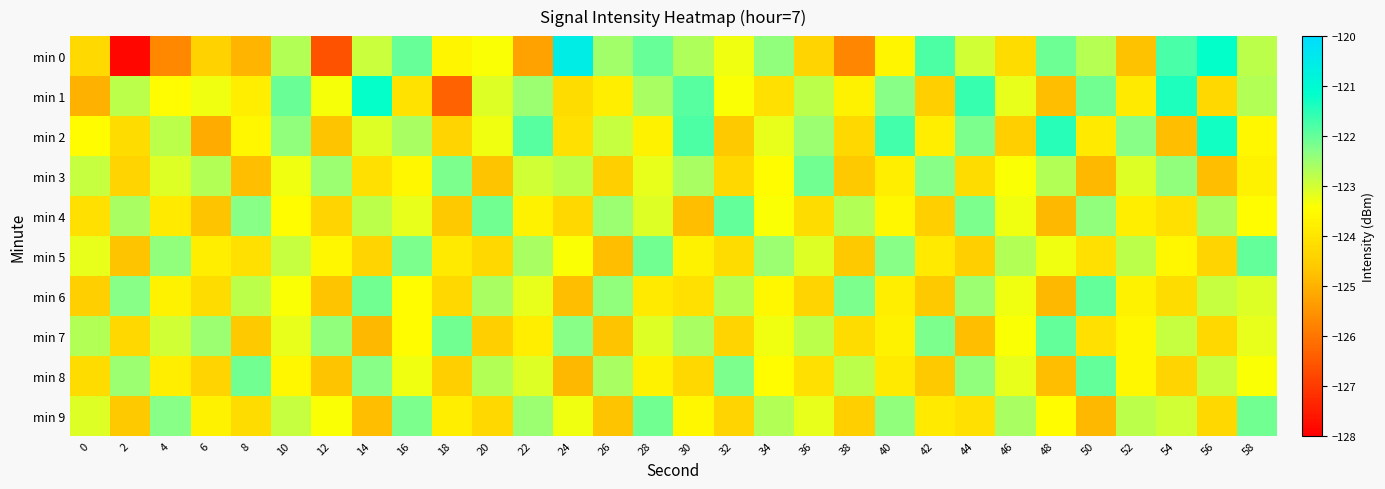

Which series has the widest spread of values?

min 0